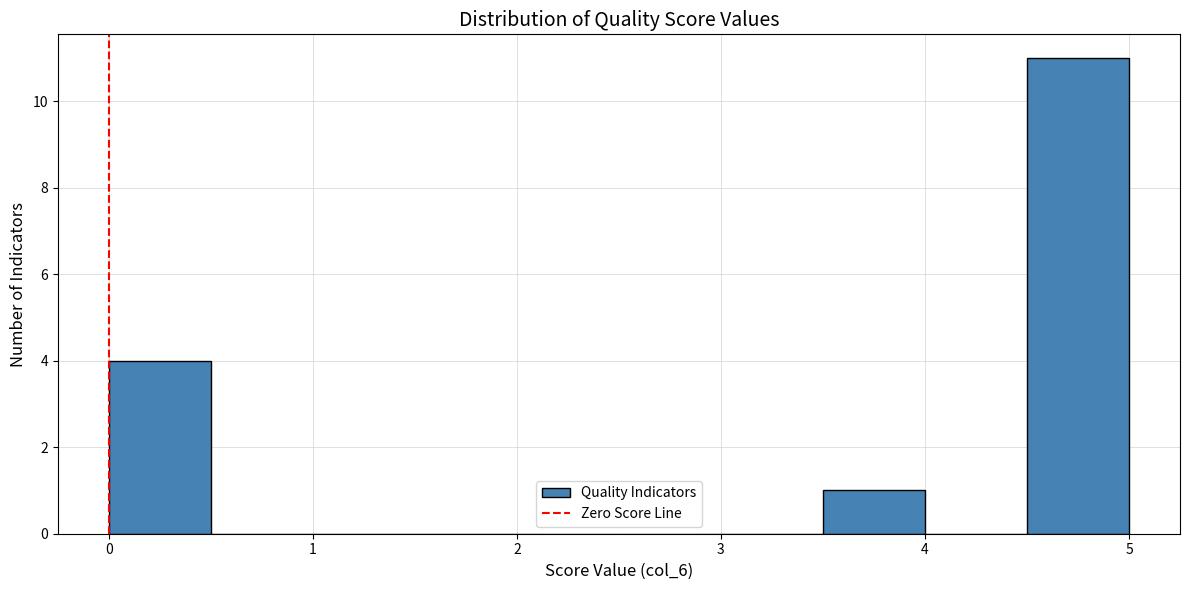

Which range on the x-axis has the tallest bar?

4.5 to 5.0